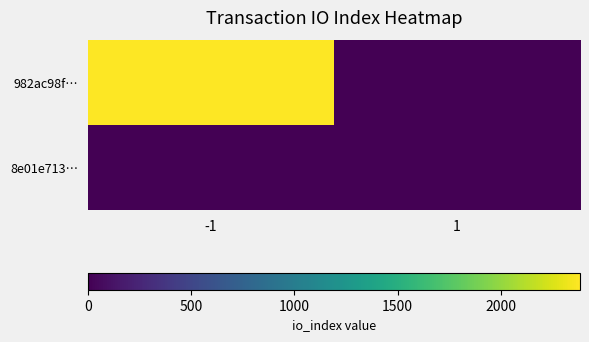

How many data points does each series have?

2